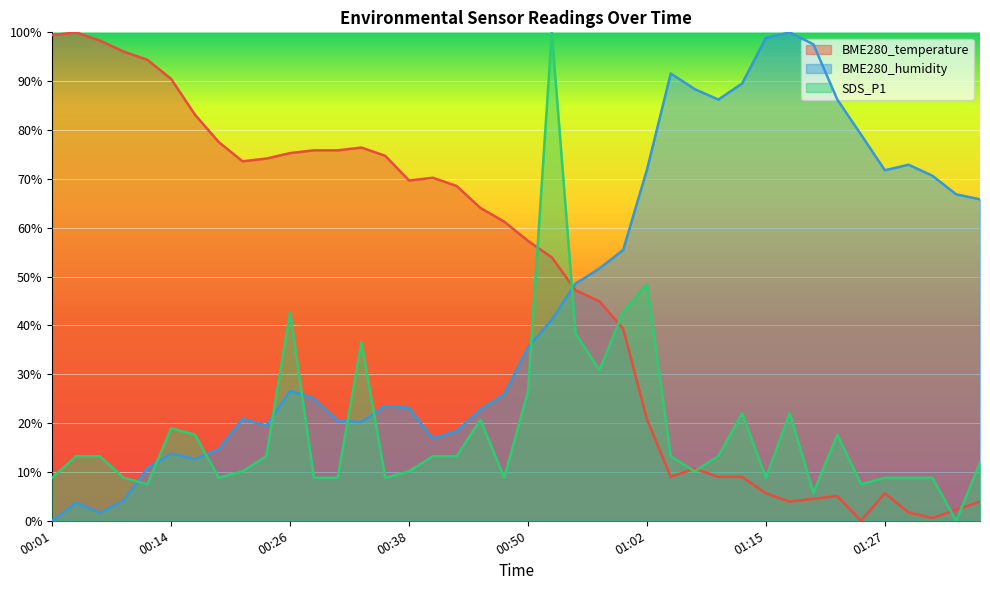

Reading left to right, transcribe all the data shown in this chart.

BME280_temperature: 99.4	100.0	98.3	96.1	94.4	90.4	83.1	77.5	73.6	74.2	75.3	75.8	75.8	76.4	74.7	69.7	70.2	68.5	64.0	61.2	57.3	53.9	47.2	44.9	39.3	20.8	9.0	10.7	9.0	9.0	5.6	3.9	4.5	5.1	0.0	5.6	1.7	0.6	2.2	3.9
BME280_humidity: 0.0	3.7	1.6	4.1	10.8	13.8	12.6	14.7	20.8	19.5	26.6	25.1	20.4	20.2	23.5	23.1	16.8	18.4	22.8	25.9	35.5	41.2	48.6	51.6	55.4	71.9	91.6	88.4	86.2	89.5	98.9	100.0	97.5	86.2	79.1	71.8	72.9	70.6	66.8	65.8
SDS_P1: 8.8	13.2	13.2	8.8	7.5	18.9	17.6	8.8	10.1	13.2	42.7	8.8	8.8	36.6	8.8	10.1	13.2	13.2	20.7	8.8	26.4	100.0	38.3	30.8	42.7	48.5	13.2	10.1	13.2	22.0	8.8	22.0	5.7	17.6	7.5	8.8	8.8	8.8	0.0	11.9